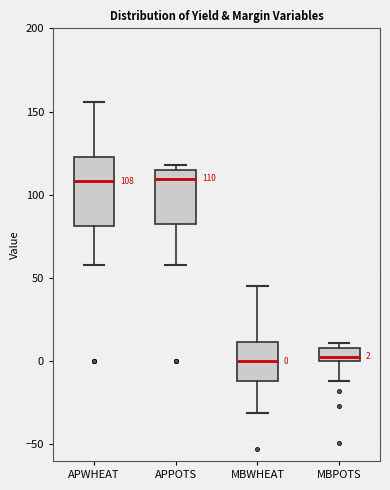

Which box is the tallest, from its lower edge to its upper edge?

APWHEAT